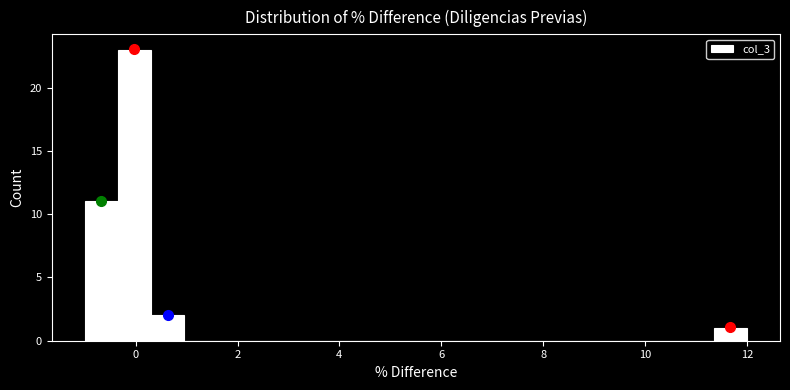

Around what value on the x-axis is the tallest bar? Give the approximate position of its centre, as read against the axis.

0.0